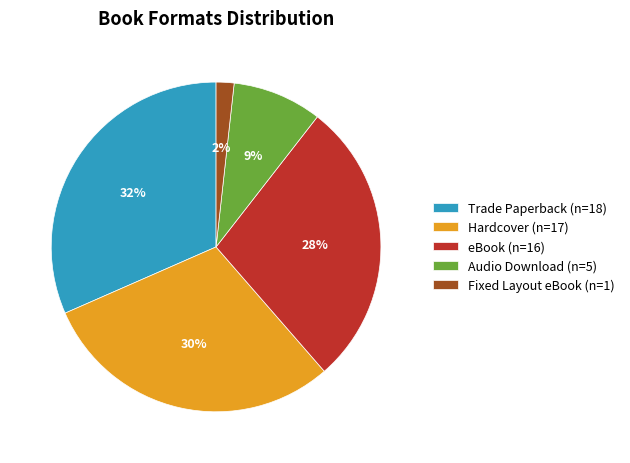

Which has a higher value, Trade Paperback (n=18) or eBook (n=16)?

Trade Paperback (n=18)